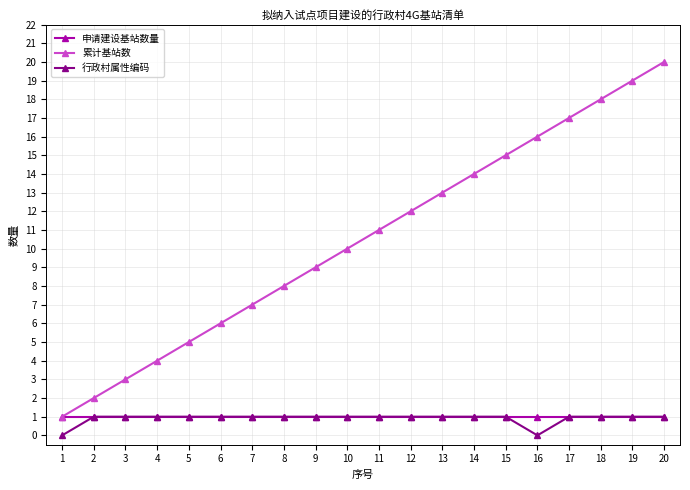

Which series has the widest spread of values?

累计基站数